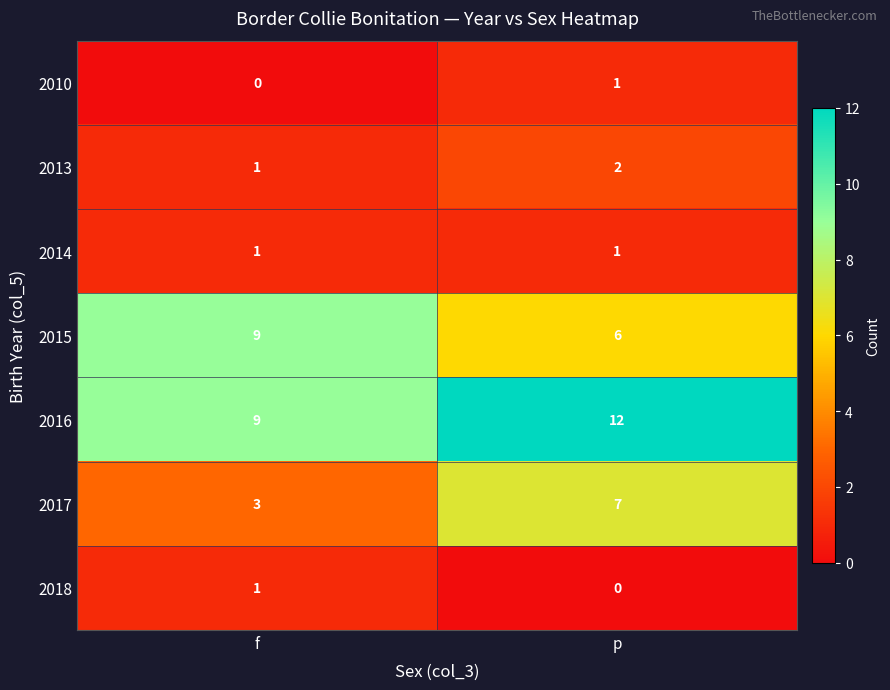

Which series has the largest range (max minus min)?

2017